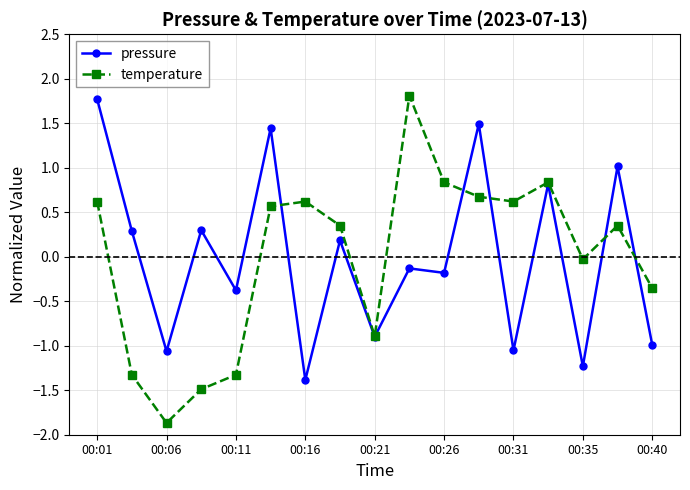

How many values in the pressure series exceed 0?

8